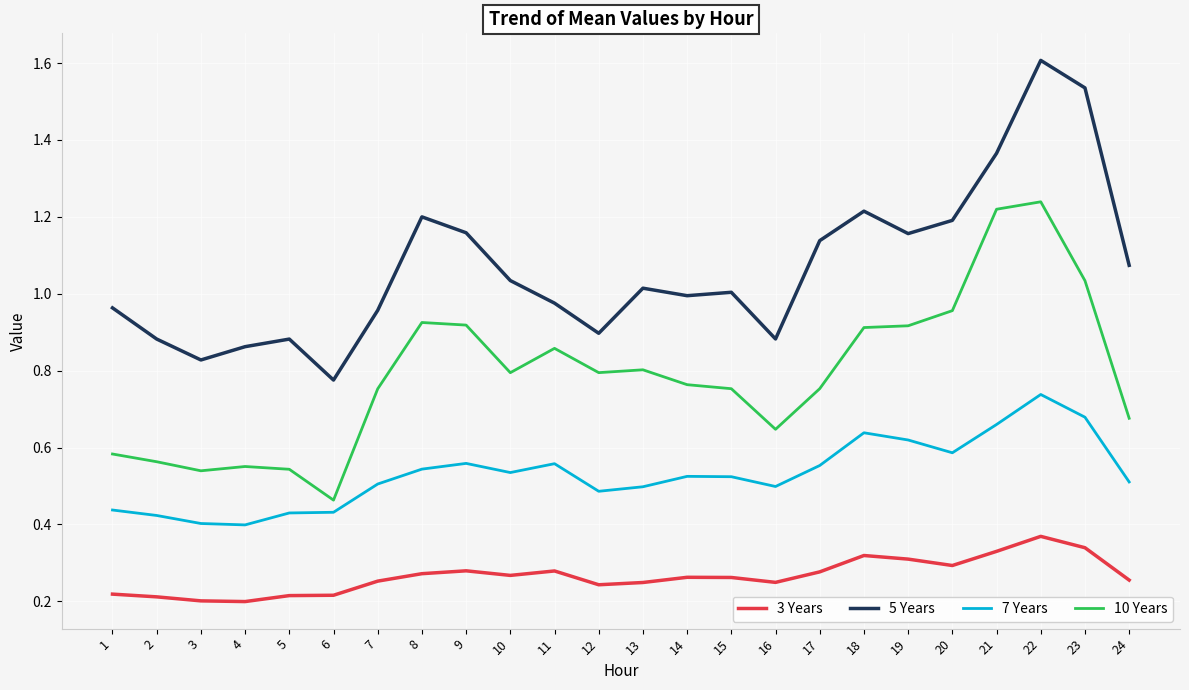

List the series in order of their peak value, lowest first.

3 Years, 7 Years, 10 Years, 5 Years